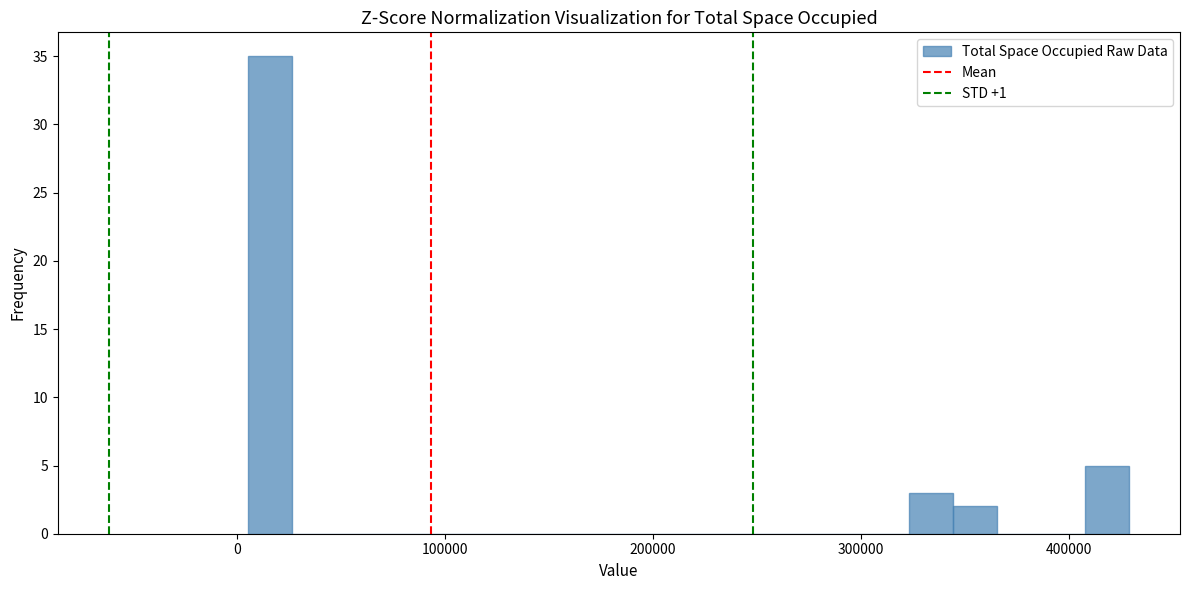

Read against the x-axis, roughly where is the centre of the tallest bar?

20000